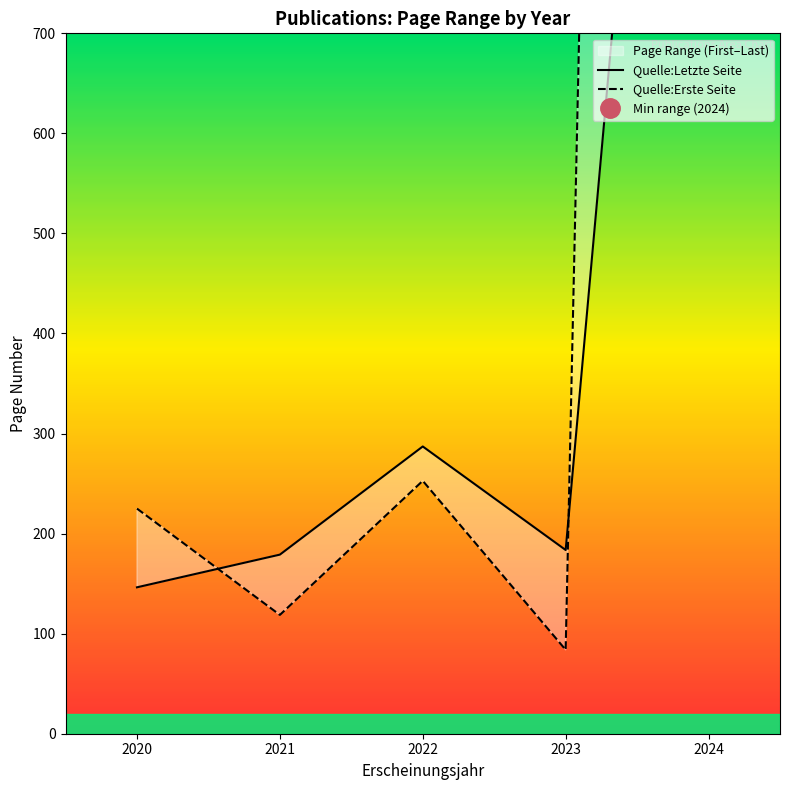

The Quelle:Erste Seite series shows 225.0 at 2020. True or false?

True